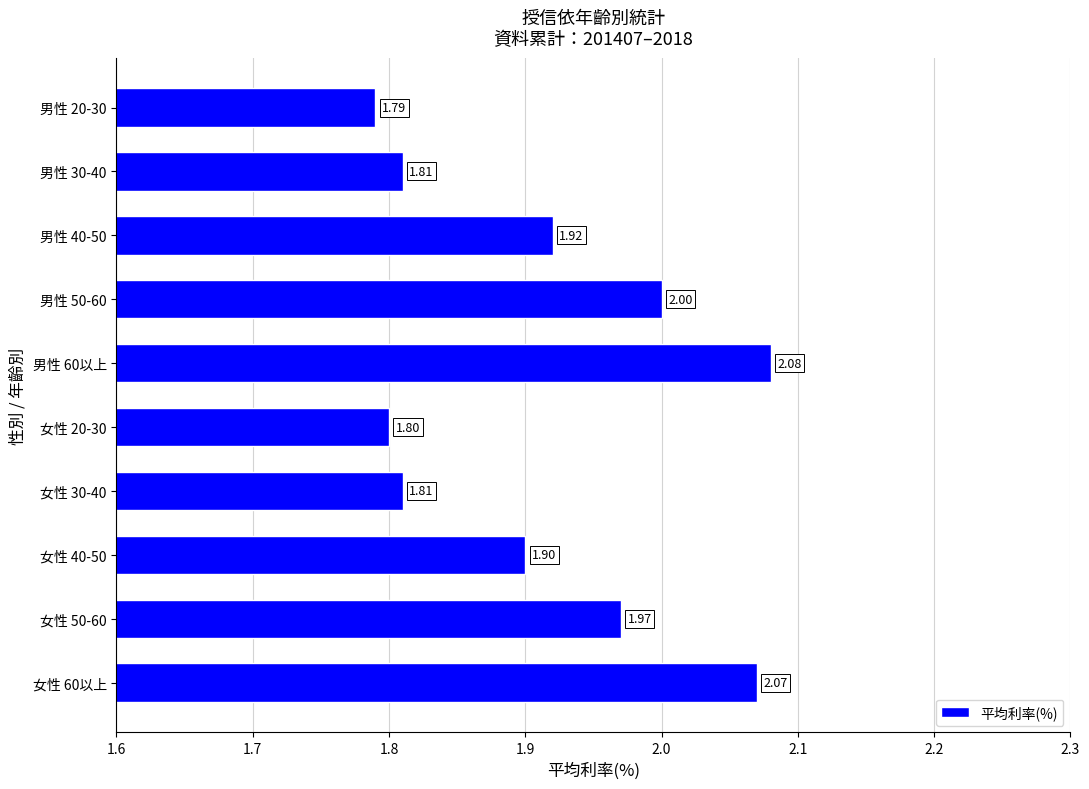

Count the values in the range 1 to 2.

8